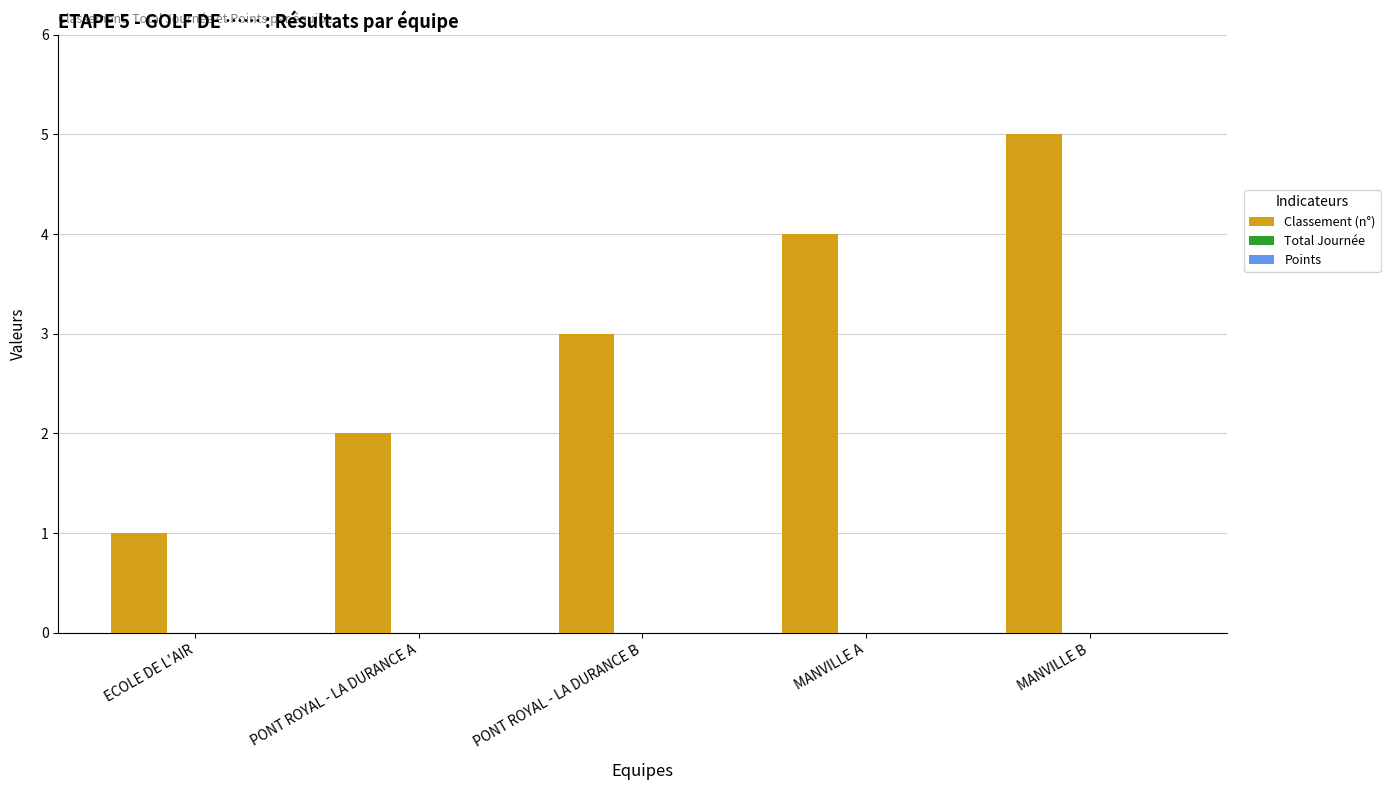

Between PONT ROYAL - LA DURANCE B and MANVILLE A, which is larger?

MANVILLE A